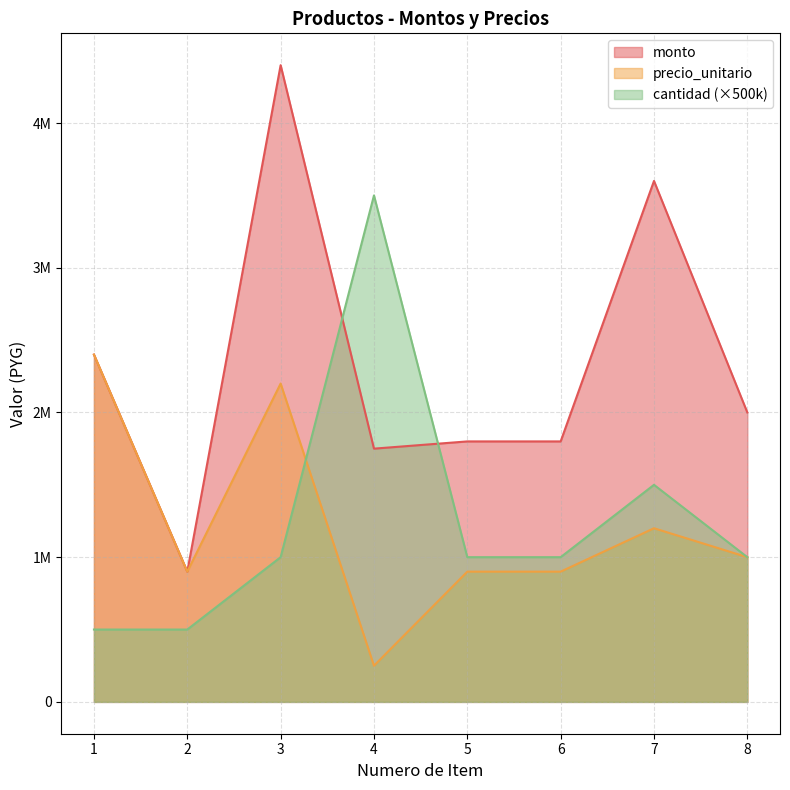

What value does the precio_unitario series have at 2?

900000